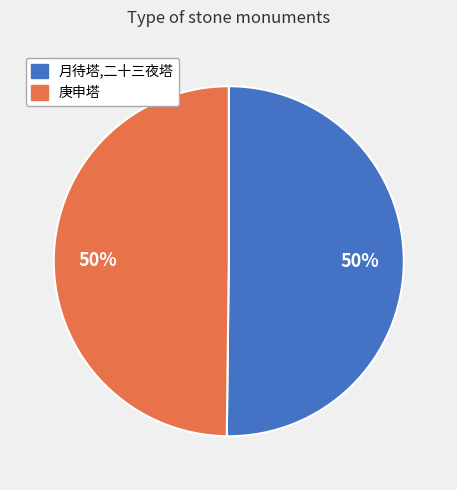

To the nearest percent, what is the combined percentage of 月待塔,二十三夜塔 and 庚申塔?

100%